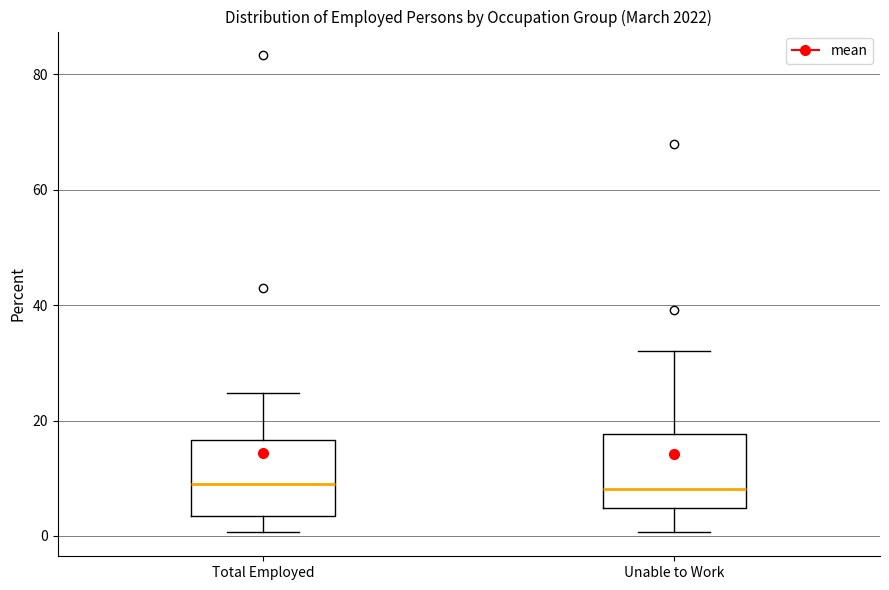

Reading left to right, transcribe this box plot: for each box, give where its median line is, the range the box spans, and where its two whiskers end, as read against the y-axis. The values are not printed on the chart, so give them approximately, as read against the axis.

Total Employed: median 10, box 4 to 16, whiskers 0 to 24
Unable to Work: median 8, box 4 to 18, whiskers 0 to 32